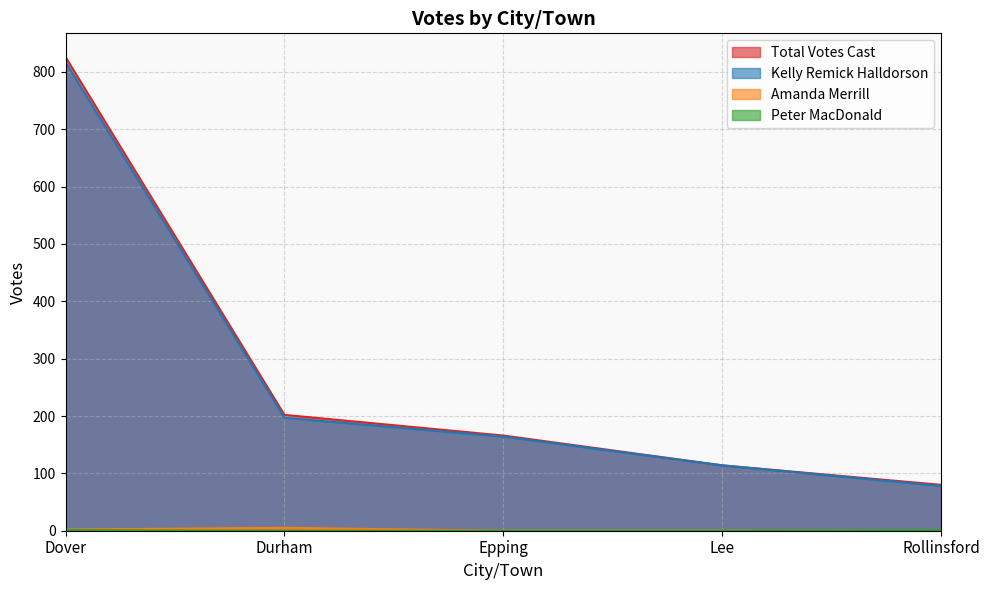

What is the difference between the Kelly Remick Halldorson values at Epping and Lee?

50